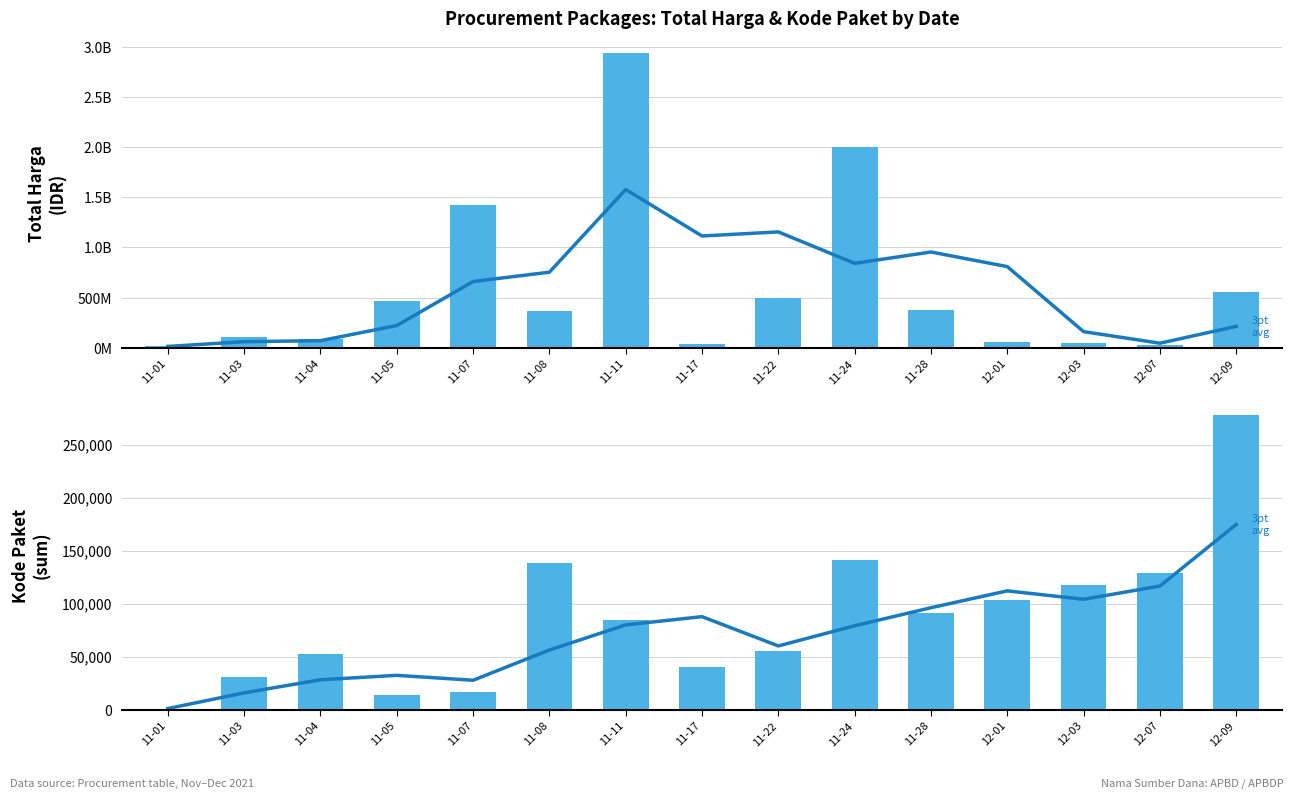

What is the average value of the 3-pt avg series?

71522.7